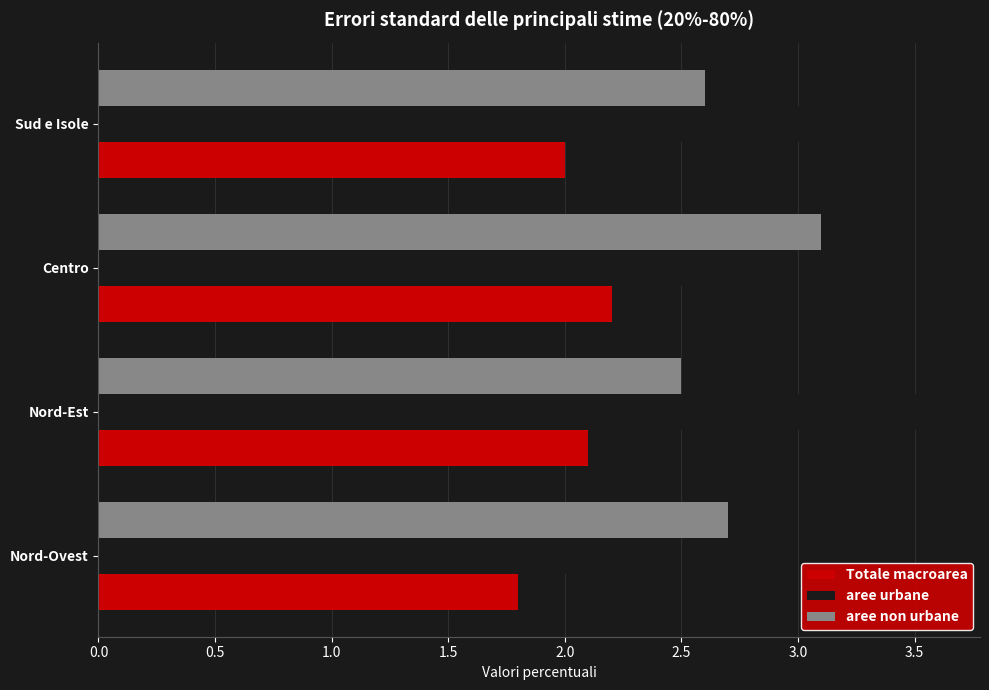

Which series has the widest spread of values?

aree urbane